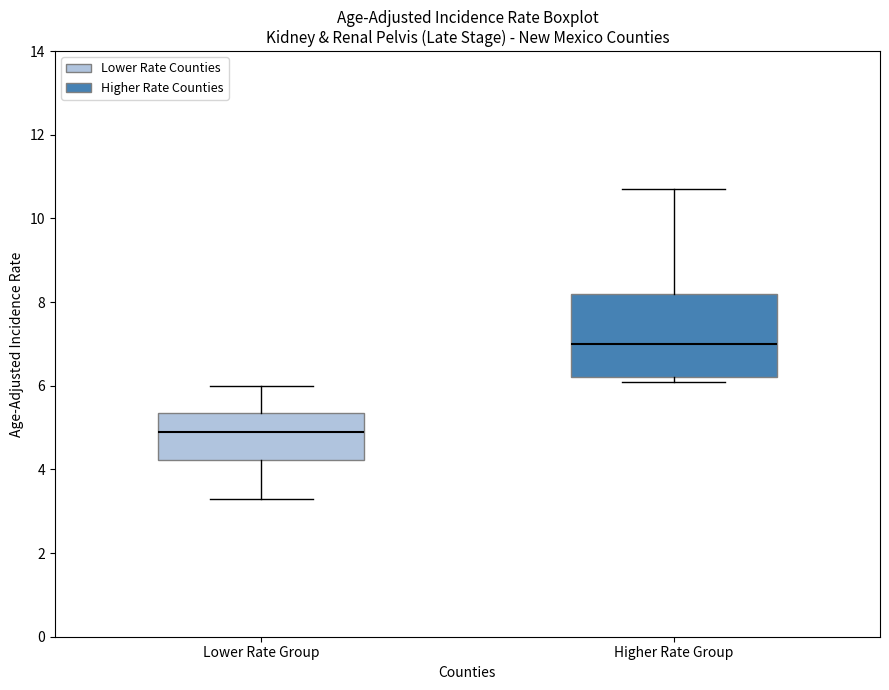

Which box's median line is the lowest?

Lower Rate Group